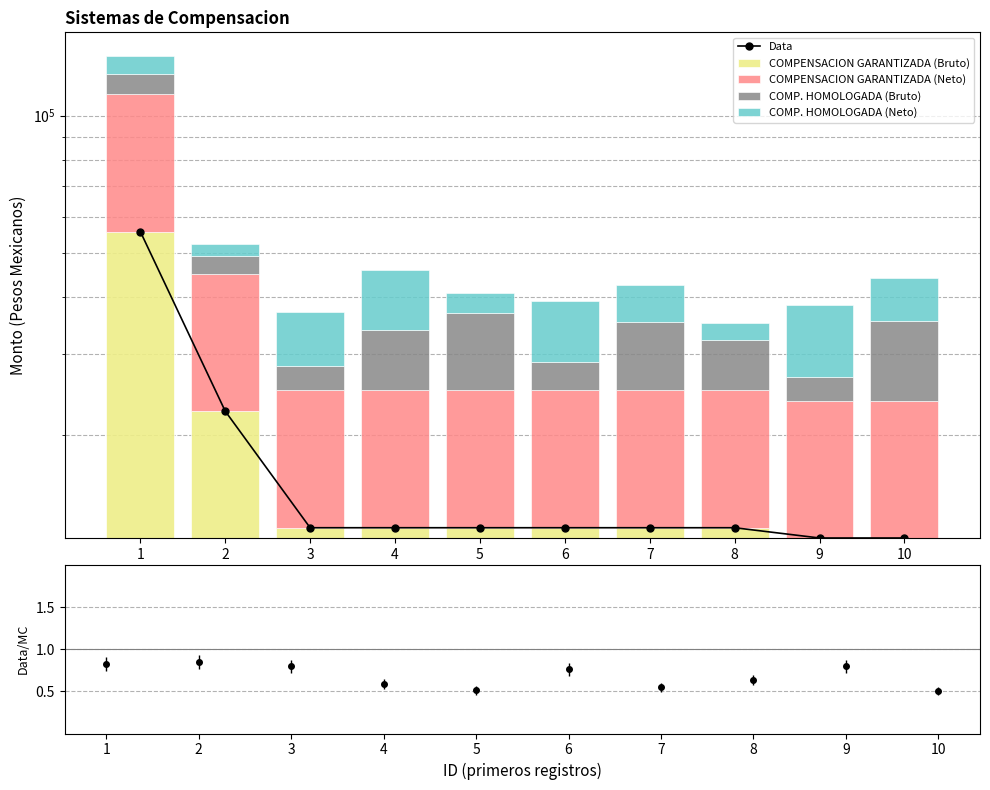

Is the value of COMP. HOMOLOGADA (Neto) at 4 greater than the value of COMPENSACION GARANTIZADA (Neto) at 1?

No